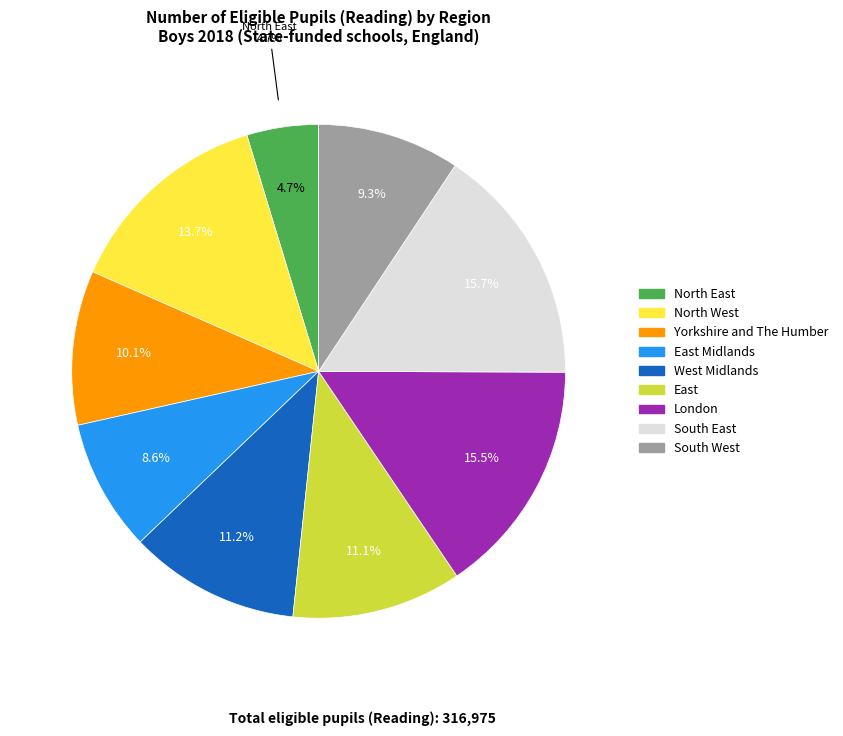

Rank the categories by value from highest to lowest.

South East, London, North West, West Midlands, East, Yorkshire and The Humber, South West, East Midlands, North East